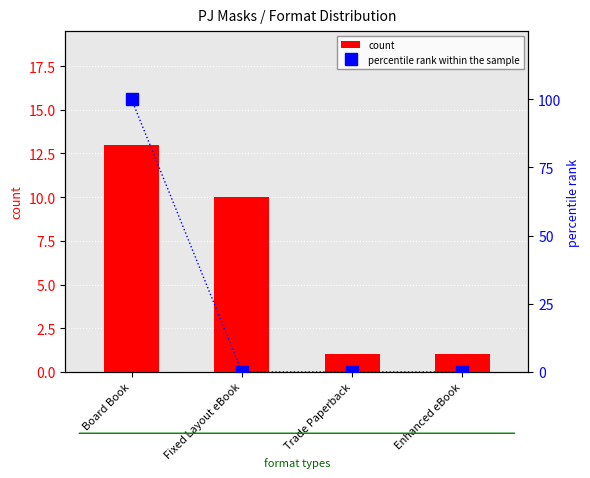

What is the spread (max minus min) of values at Enhanced eBook?

1